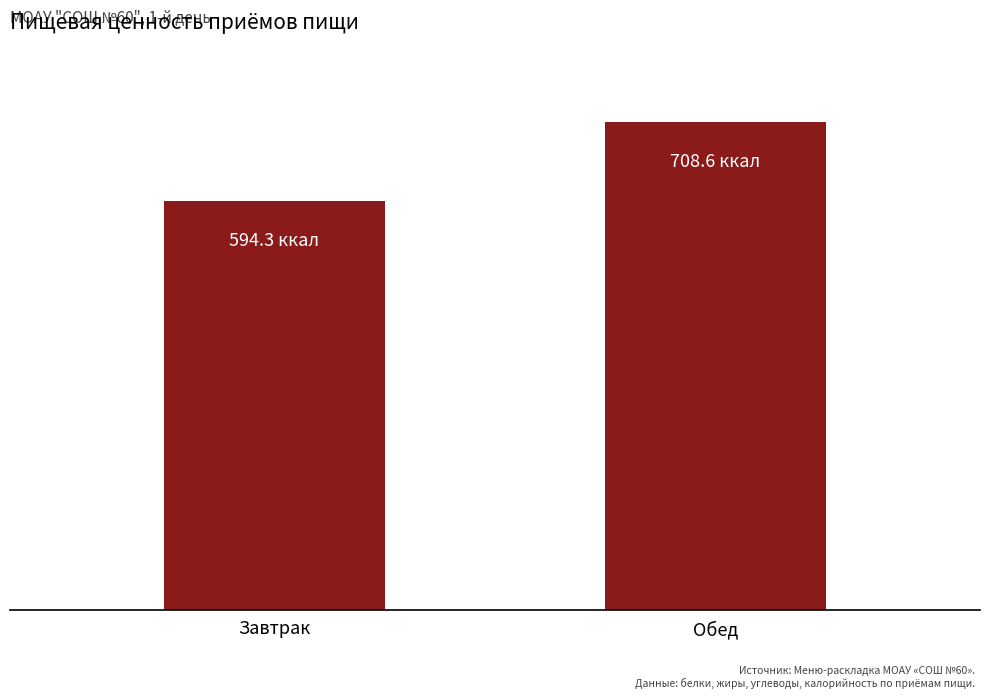

Rank the categories by value from lowest to highest.

Завтрак, Обед